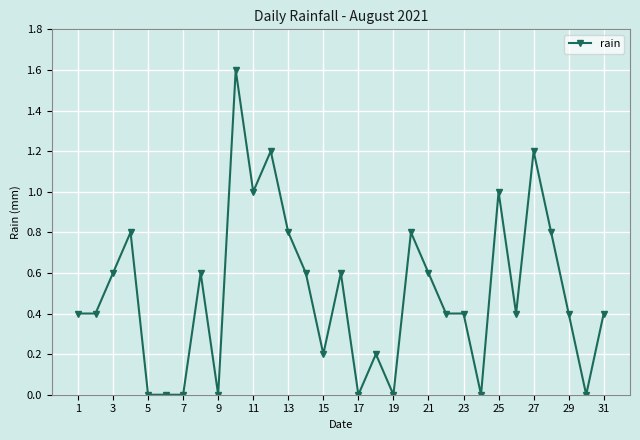

Does the chart have visible grid lines?

Yes